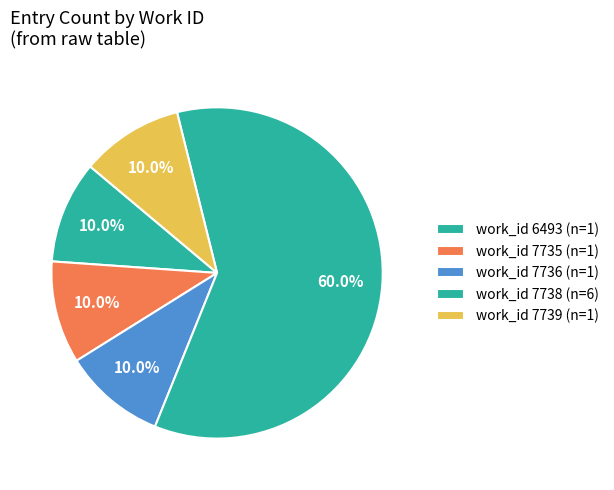

Count the number of slices in the pie.

5